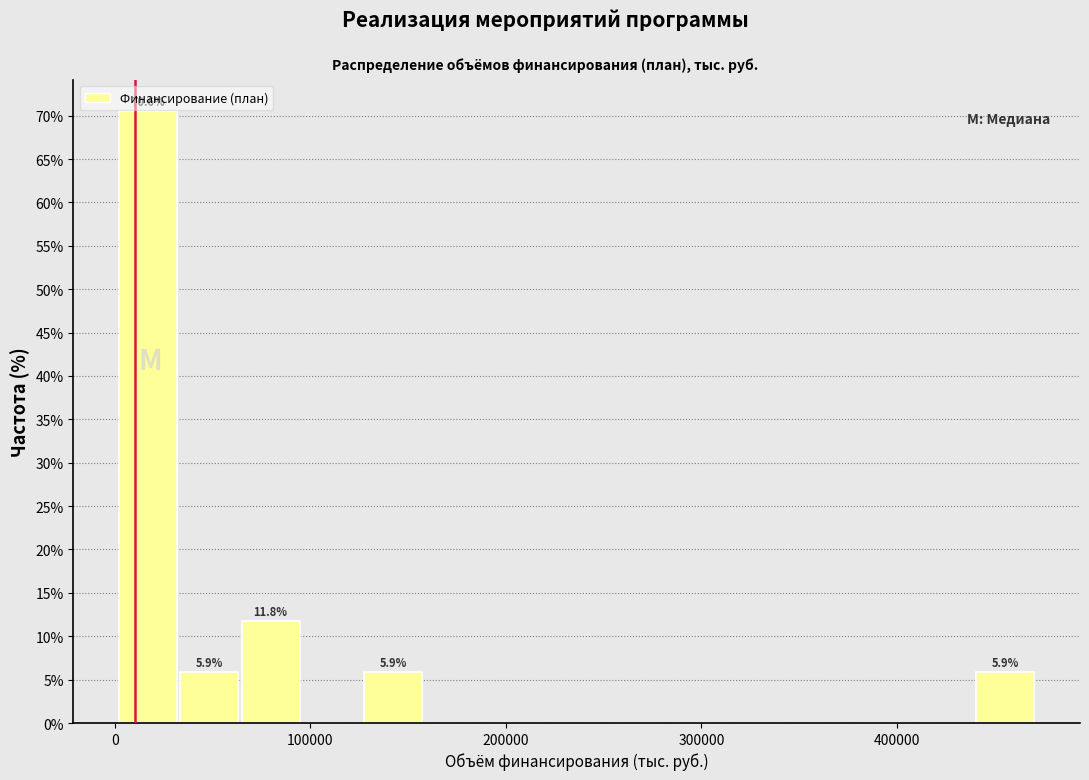

Around what value on the x-axis is the tallest bar? Give the approximate position of its centre, as read against the axis.

20000